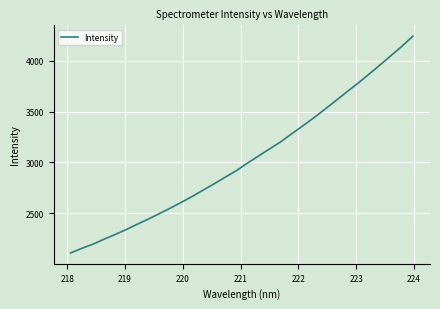

What is the minimum value shown in the chart?

2108.7